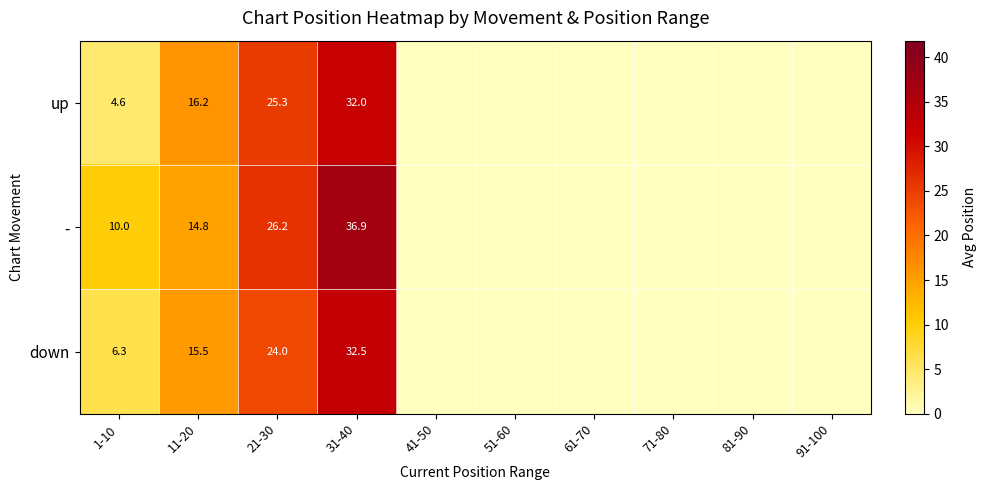

What is the total value across all series at 11-20?

46.5